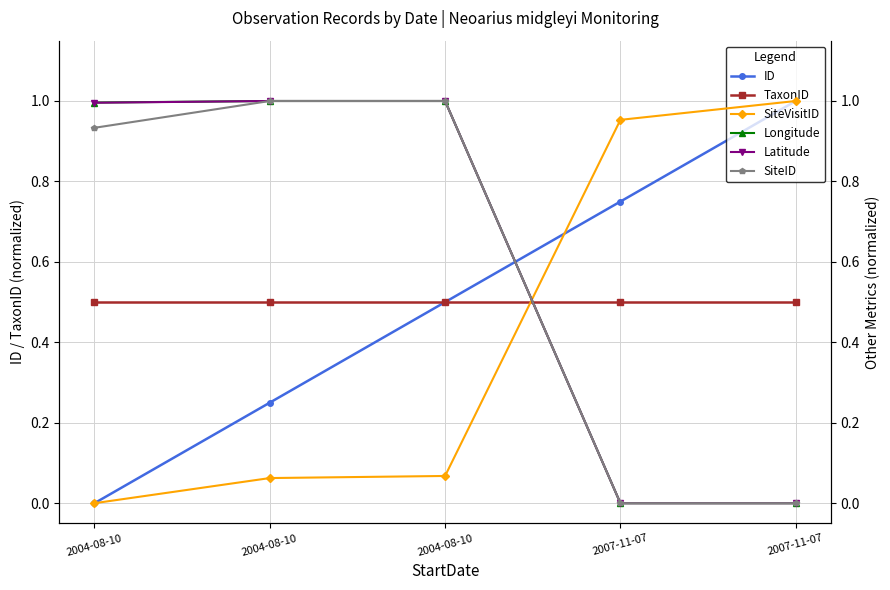

True or false: Longitude has more than 2 points higher than both neighbors.

False